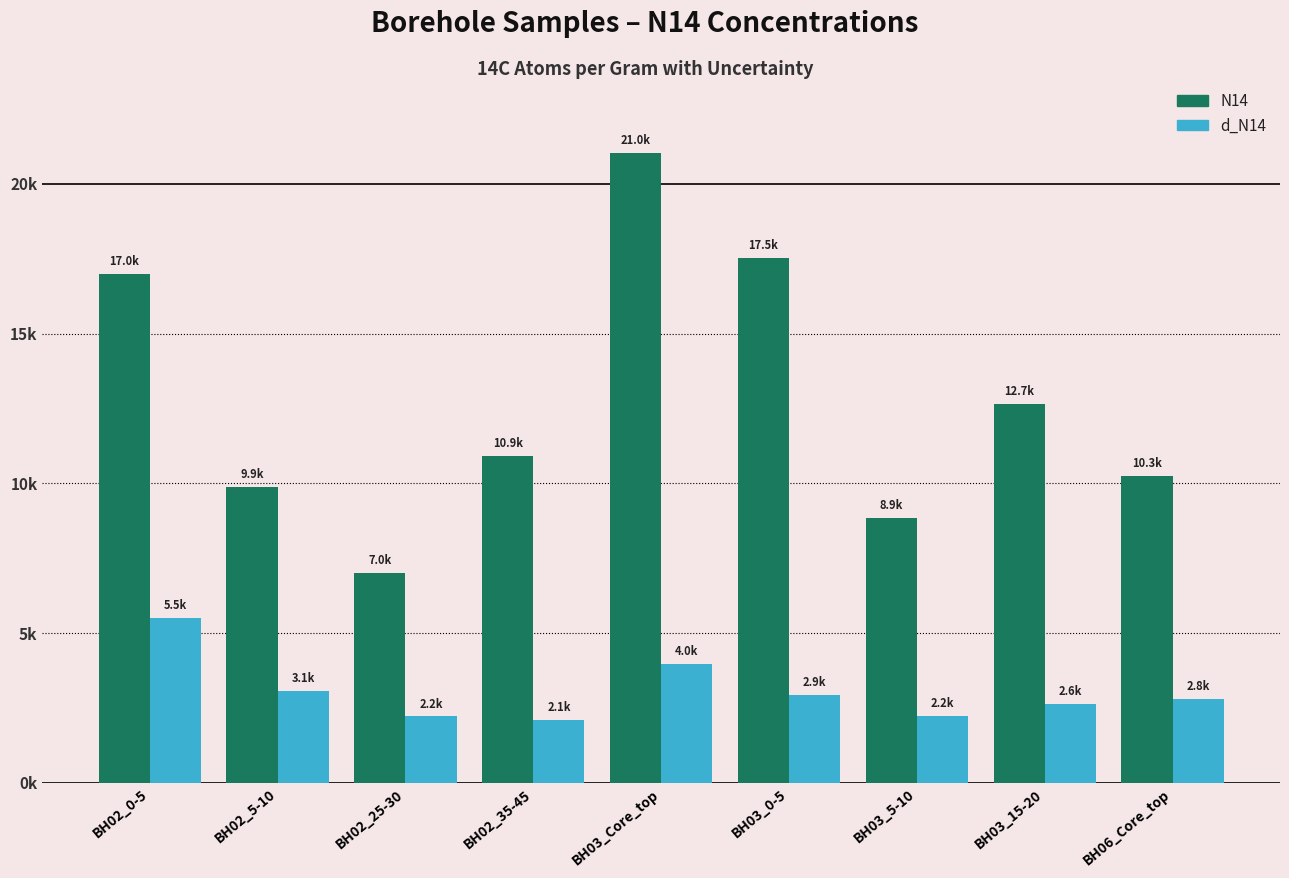

What are all the series names shown in the legend?

N14, d_N14